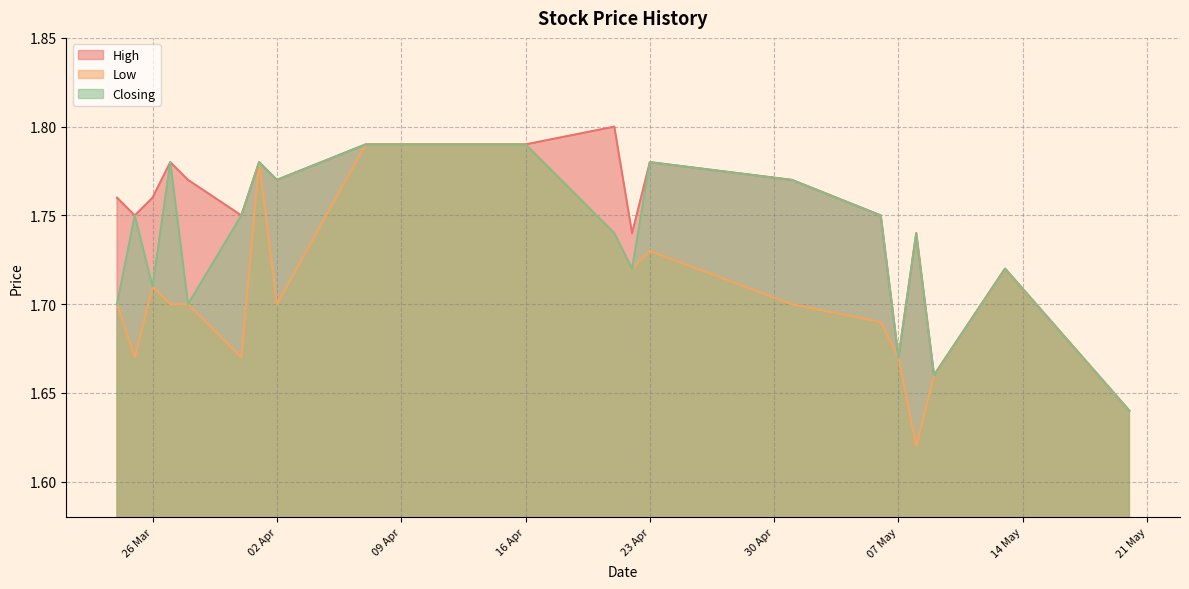

At 16/04/2024, list the series in order from largest to smallest.

High, Low, Closing